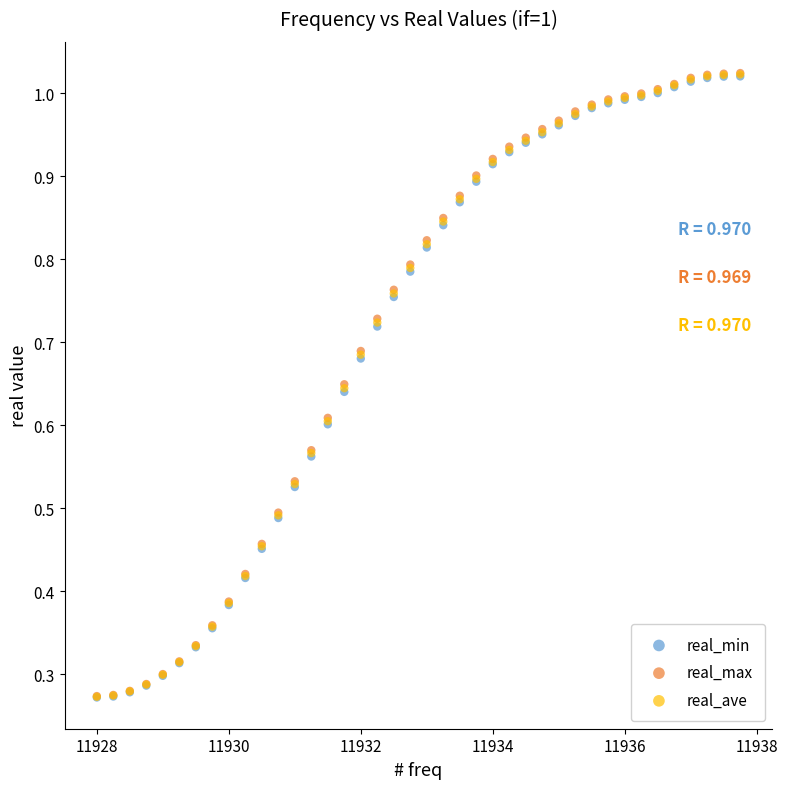

Which series has the widest spread of Y values?

real_max